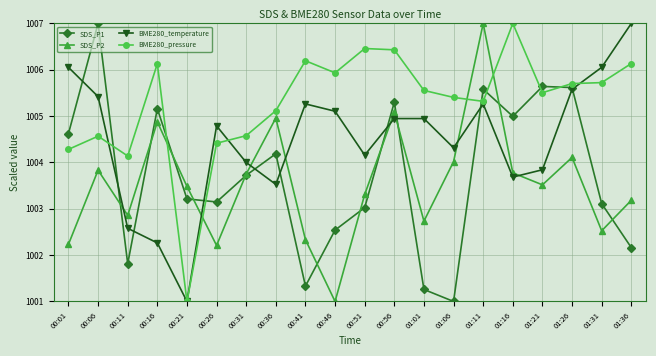

At which label does SDS_P1 reach its minimum?

01:06